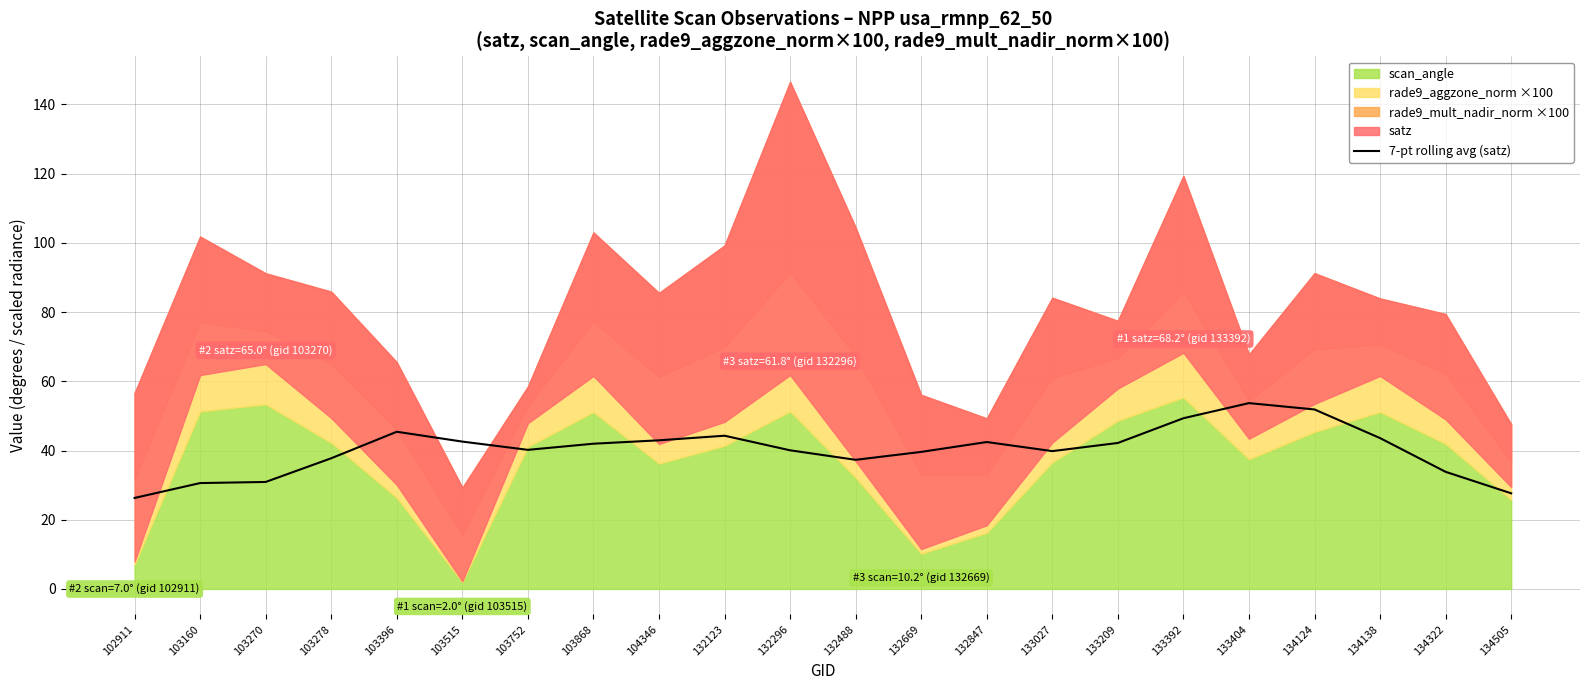

How many interior local peaks (higher than both neighbors) does the data have?

4